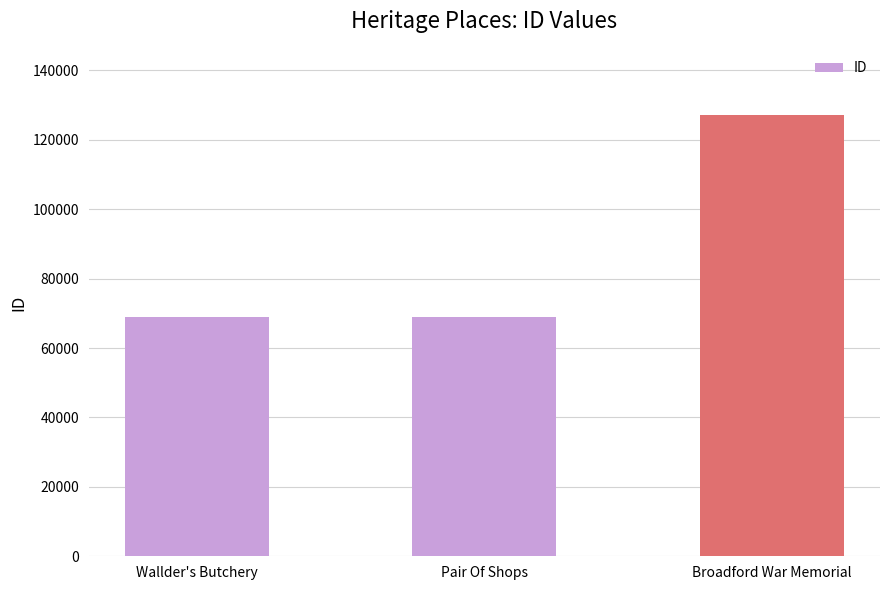

What is the label of the 3rd bar from the right?

Wallder's Butchery